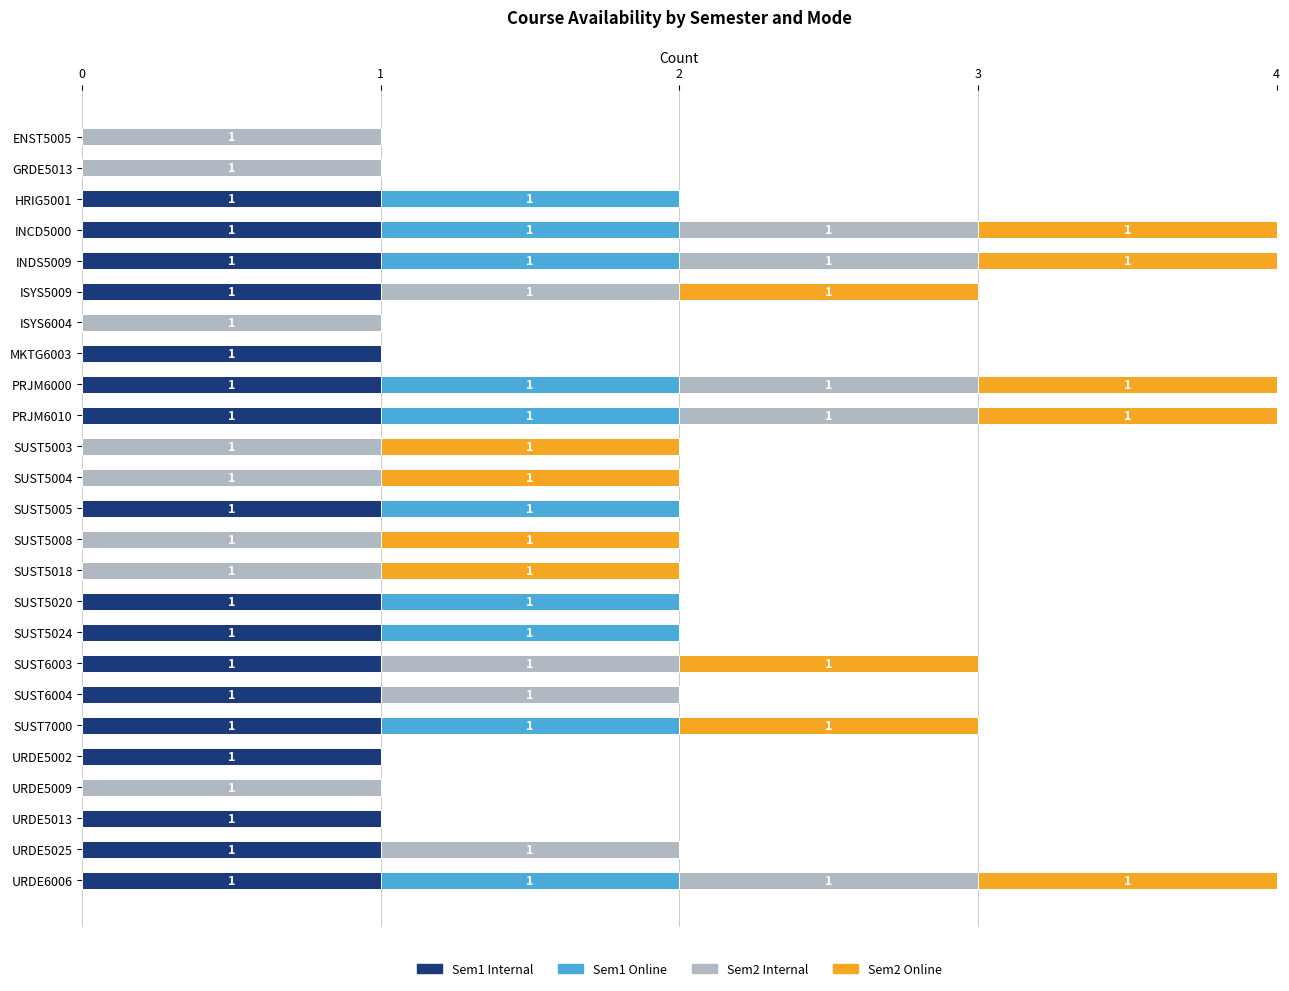

The Sem1 Internal series shows 0 at ENST5005. True or false?

True